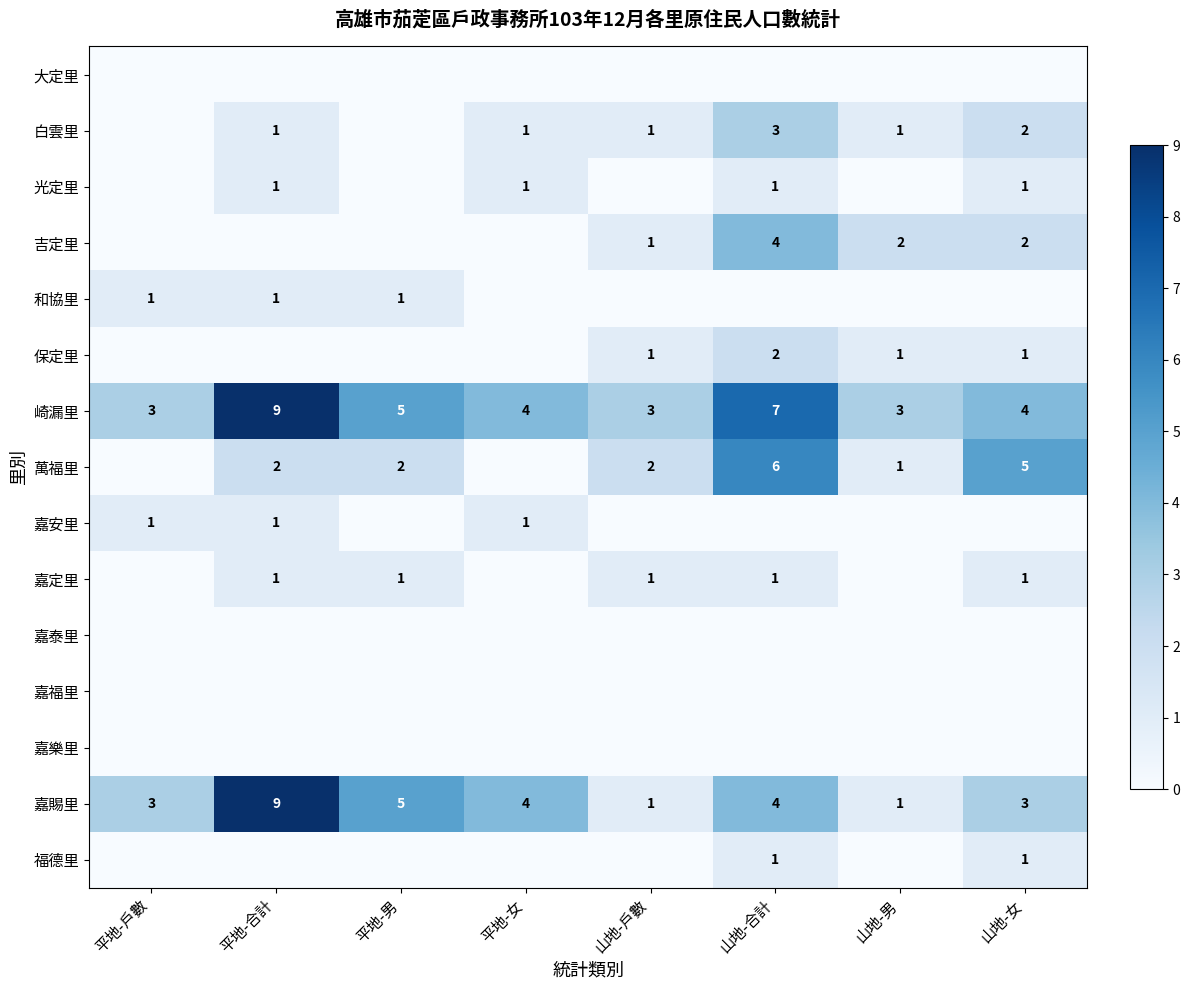

Is the value of 保定里 at 山地-戶數 greater than the value of 嘉賜里 at 平地-女?

No